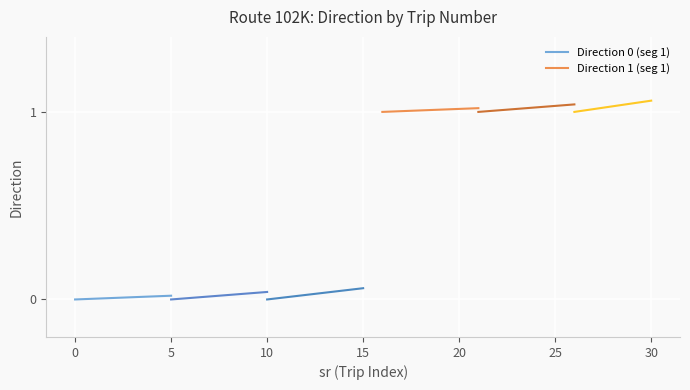

How many series are shown in this chart?

2